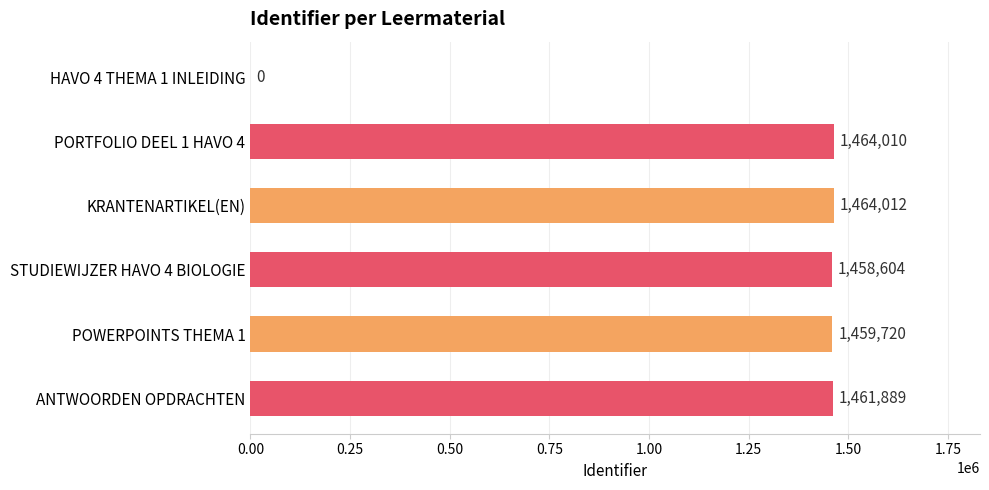

What is the sum of all values?

7308235